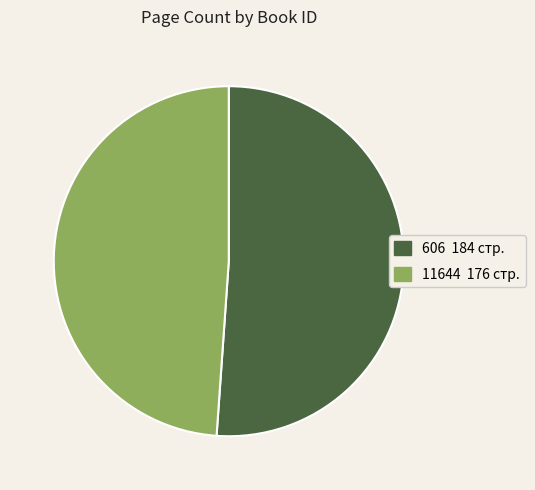

True or false: 606 accounts for 51% of the total.

True